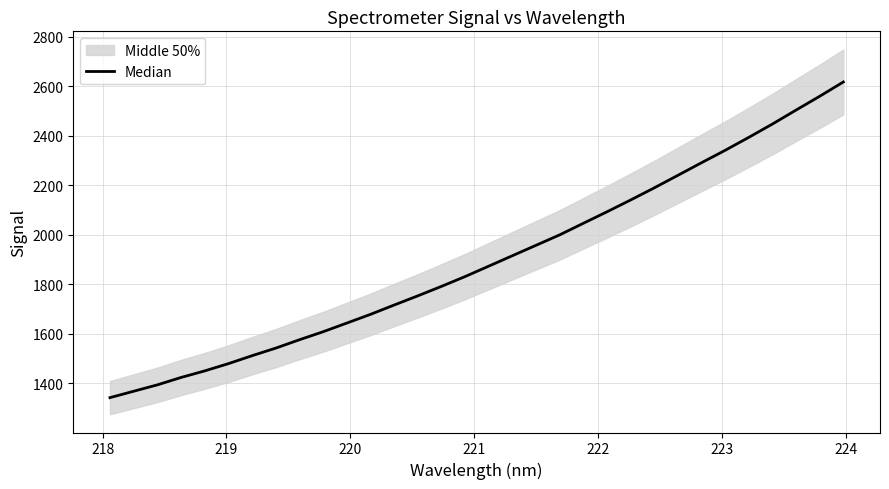

How many lines are shown in the chart?

1